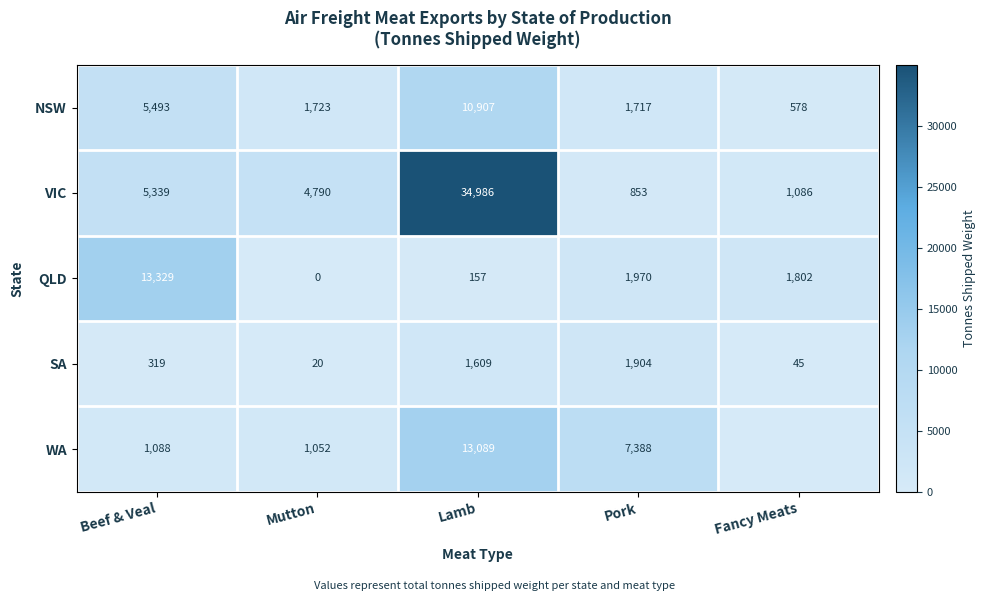

At how many categories does at least one series exceed 25121?

1